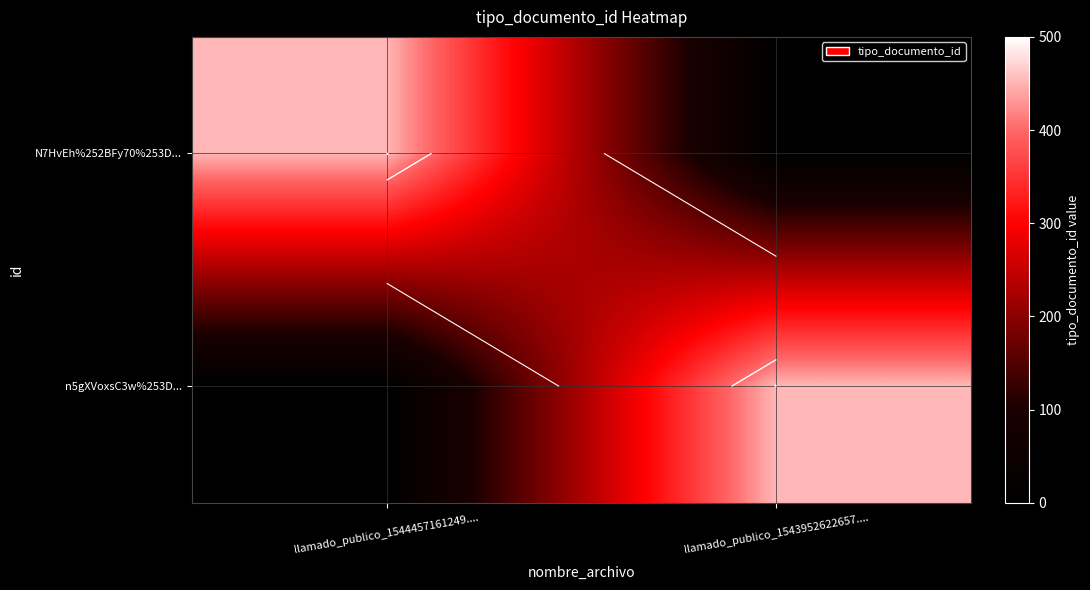

At how many categories does at least one series exceed 193?

2